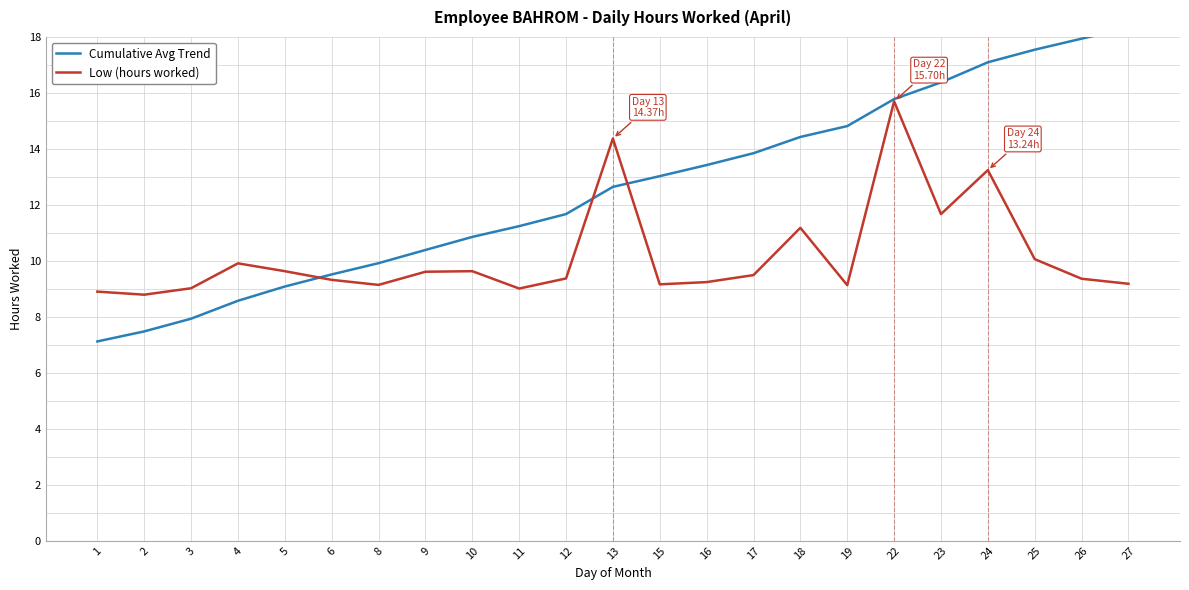

Reading right to left, extract all data points from this chart.

Cumulative Avg Trend: 18.3	17.9	17.5	17.1	16.4	15.8	14.8	14.4	13.8	13.4	13.0	12.6	11.7	11.2	10.9	10.4	9.9	9.5	9.1	8.6	7.9	7.5	7.1
Low (hours worked): 9.2	9.4	10.1	13.2	11.7	15.7	9.1	11.2	9.5	9.2	9.2	14.4	9.4	9.0	9.6	9.6	9.1	9.3	9.6	9.9	9.0	8.8	8.9